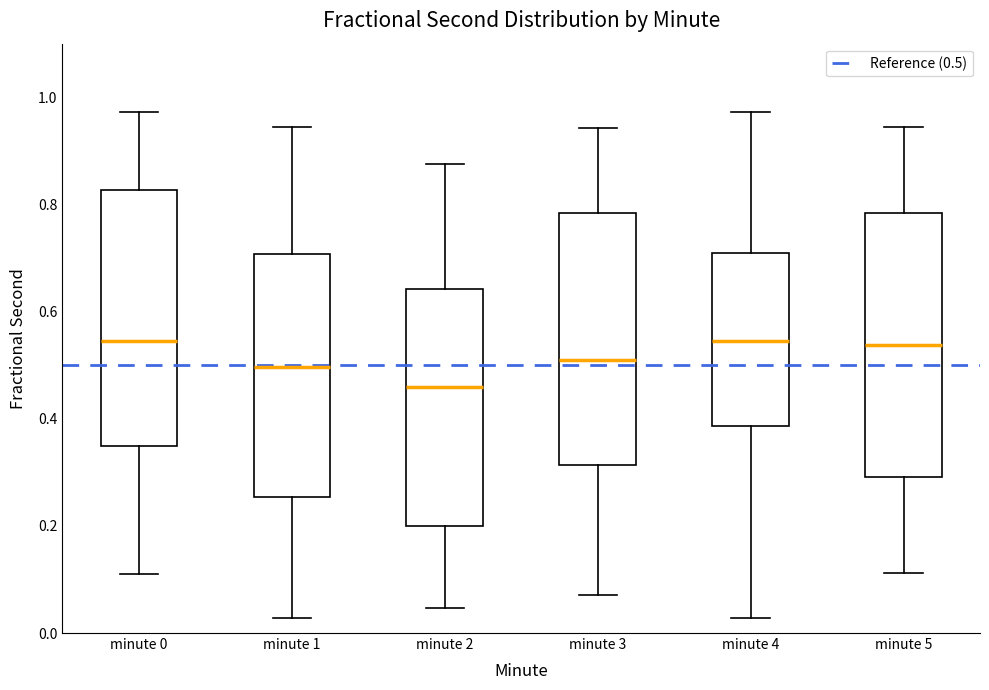

Reading left to right, read every box against the y-axis: the position of its median line, the range the box covers, and the ends of its whiskers. The values are not printed on the chart, so give them approximately, as read against the axis.

minute 0: median 0.54, box 0.34 to 0.82, whiskers 0.12 to 0.98
minute 1: median 0.50, box 0.26 to 0.70, whiskers 0.02 to 0.94
minute 2: median 0.46, box 0.20 to 0.64, whiskers 0.04 to 0.88
minute 3: median 0.52, box 0.32 to 0.78, whiskers 0.08 to 0.94
minute 4: median 0.54, box 0.38 to 0.70, whiskers 0.02 to 0.98
minute 5: median 0.54, box 0.30 to 0.78, whiskers 0.12 to 0.94